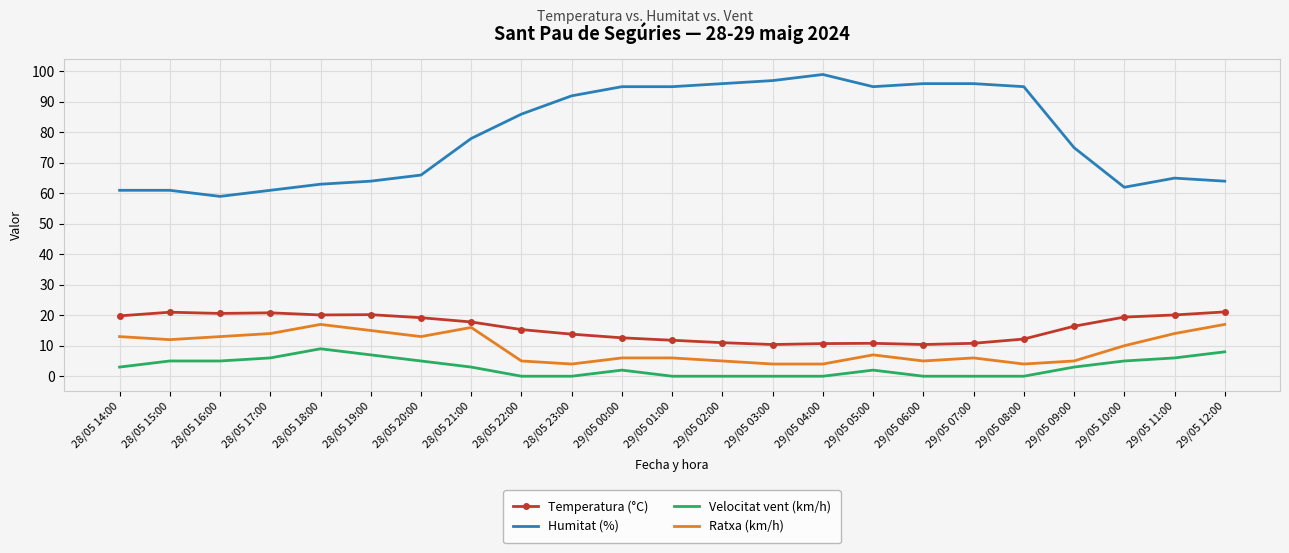

At 29/05 01:00, list the series in order from largest to smallest.

Humitat (%), Temperatura (°C), Ratxa (km/h), Velocitat vent (km/h)